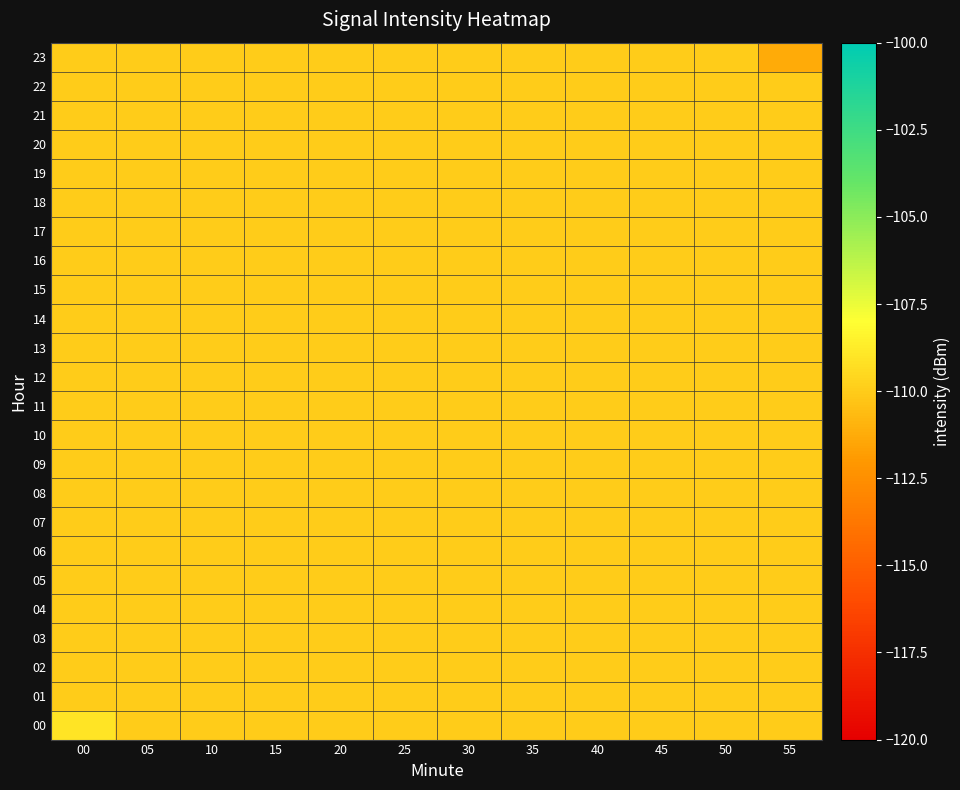

At how many categories does at least one series exceed -111?

12